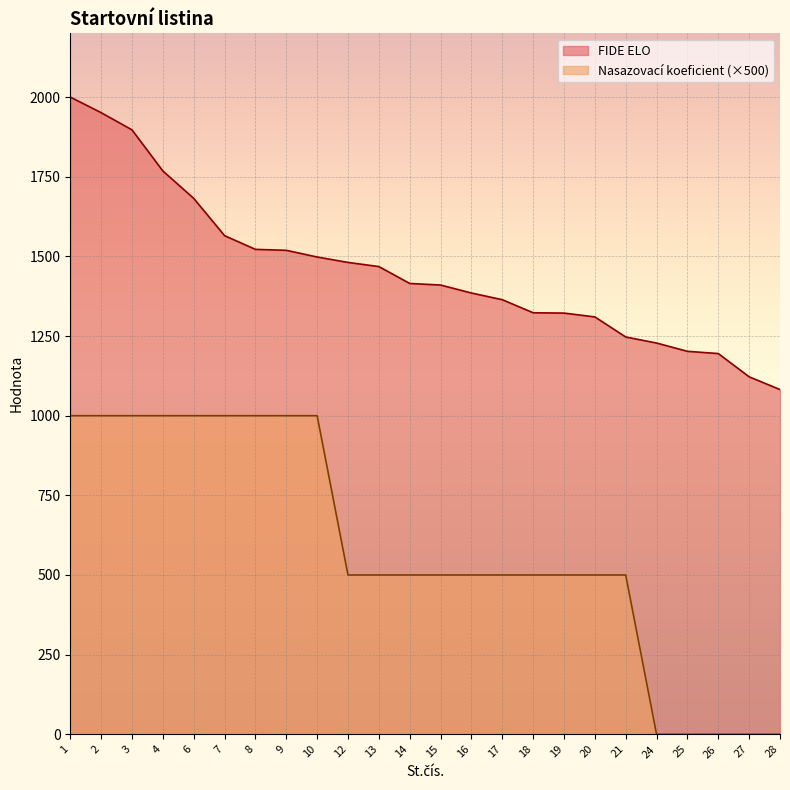

Rank the series at 25 from highest to lowest value.

FIDE ELO, Nasazovací koeficient (×500)